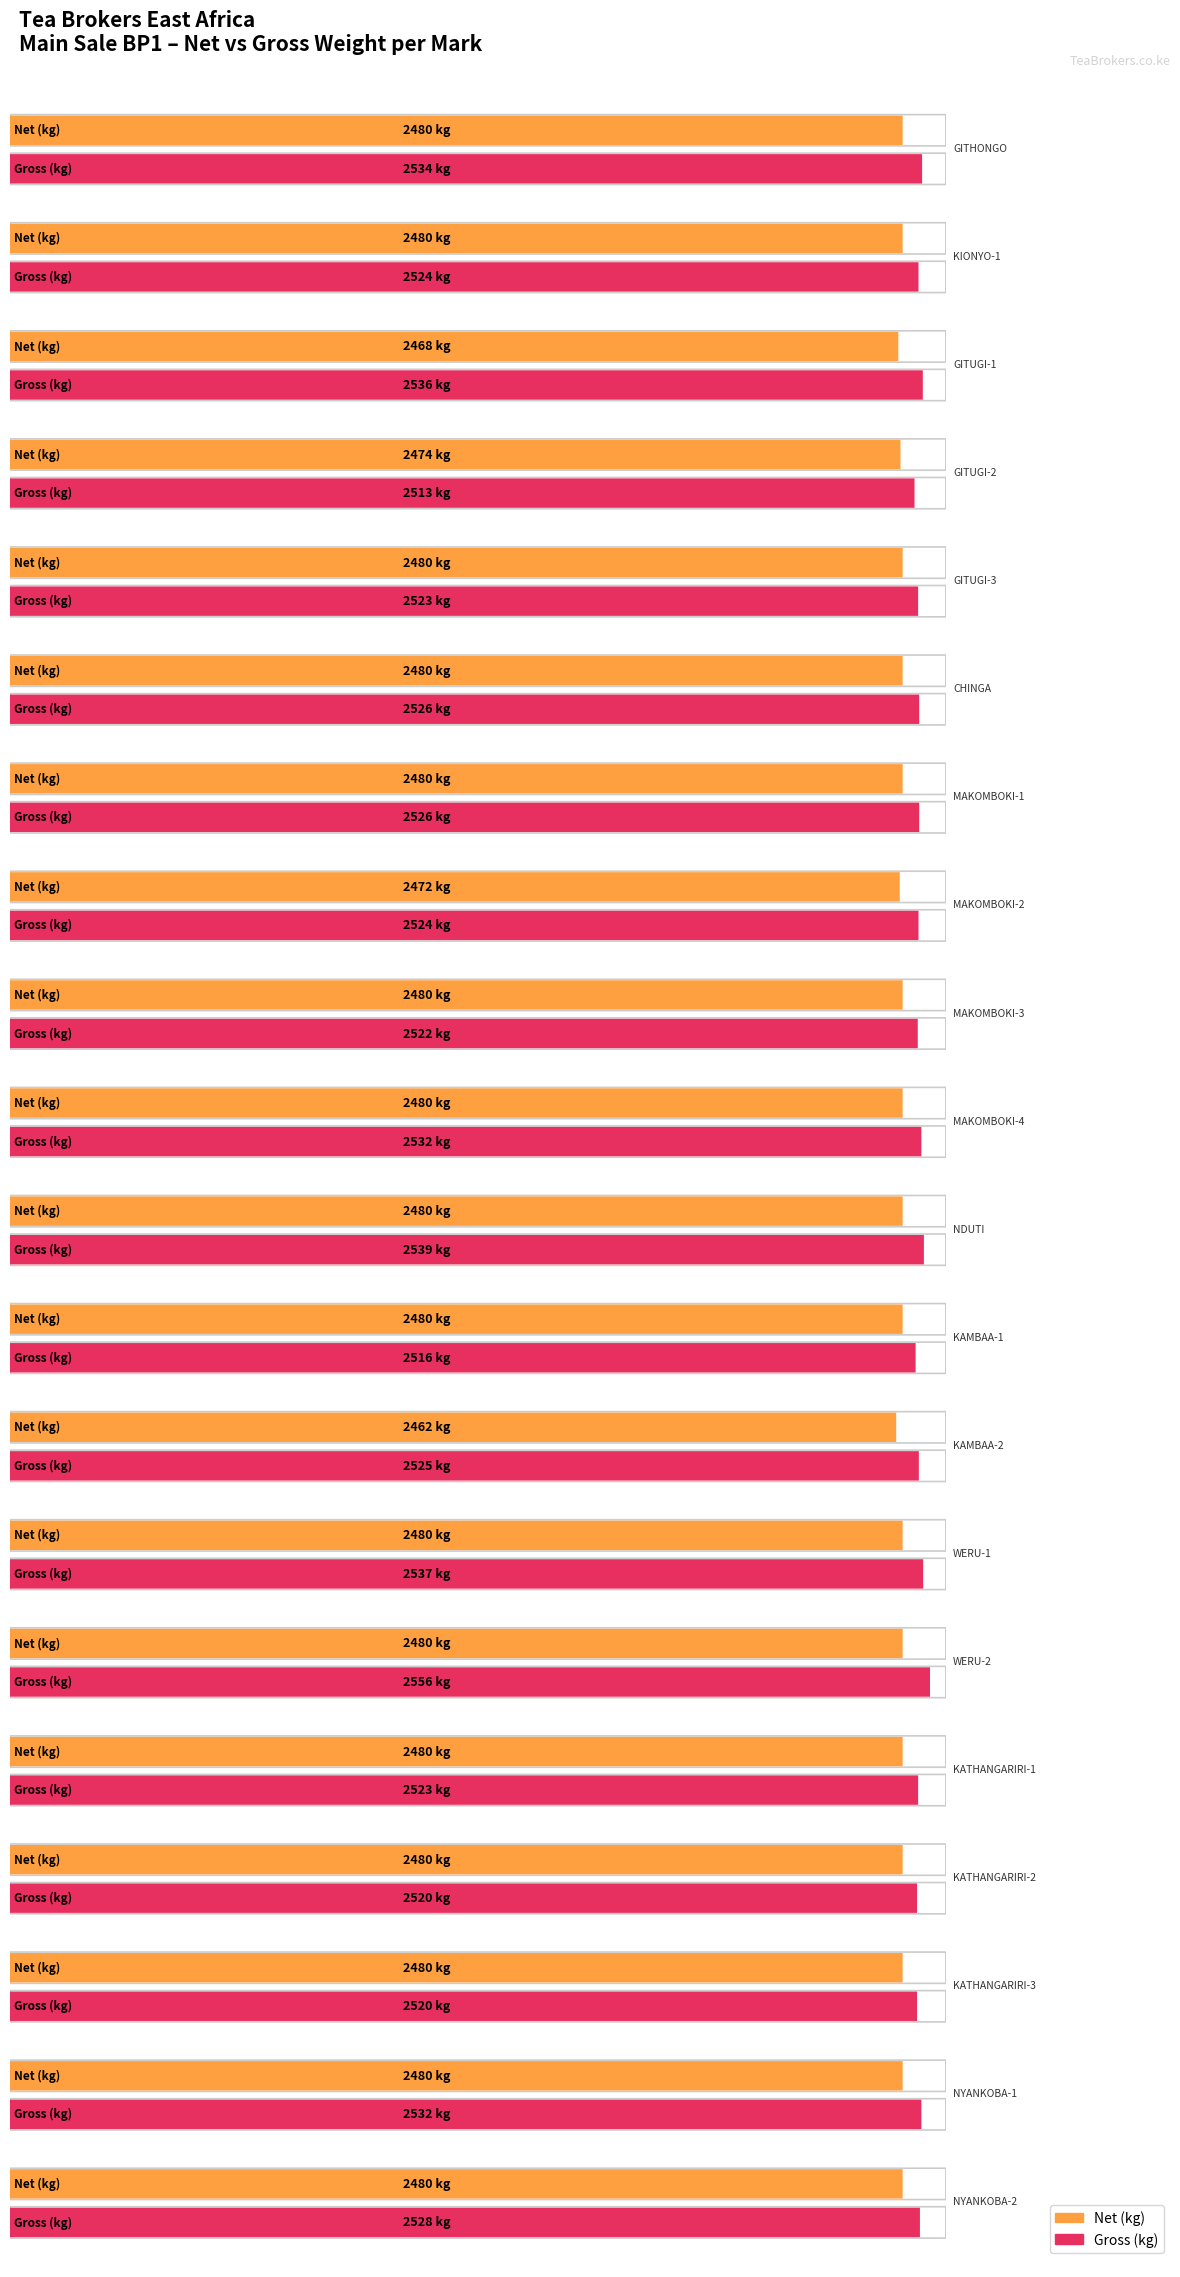

What is the average value of the Gross series?

2528